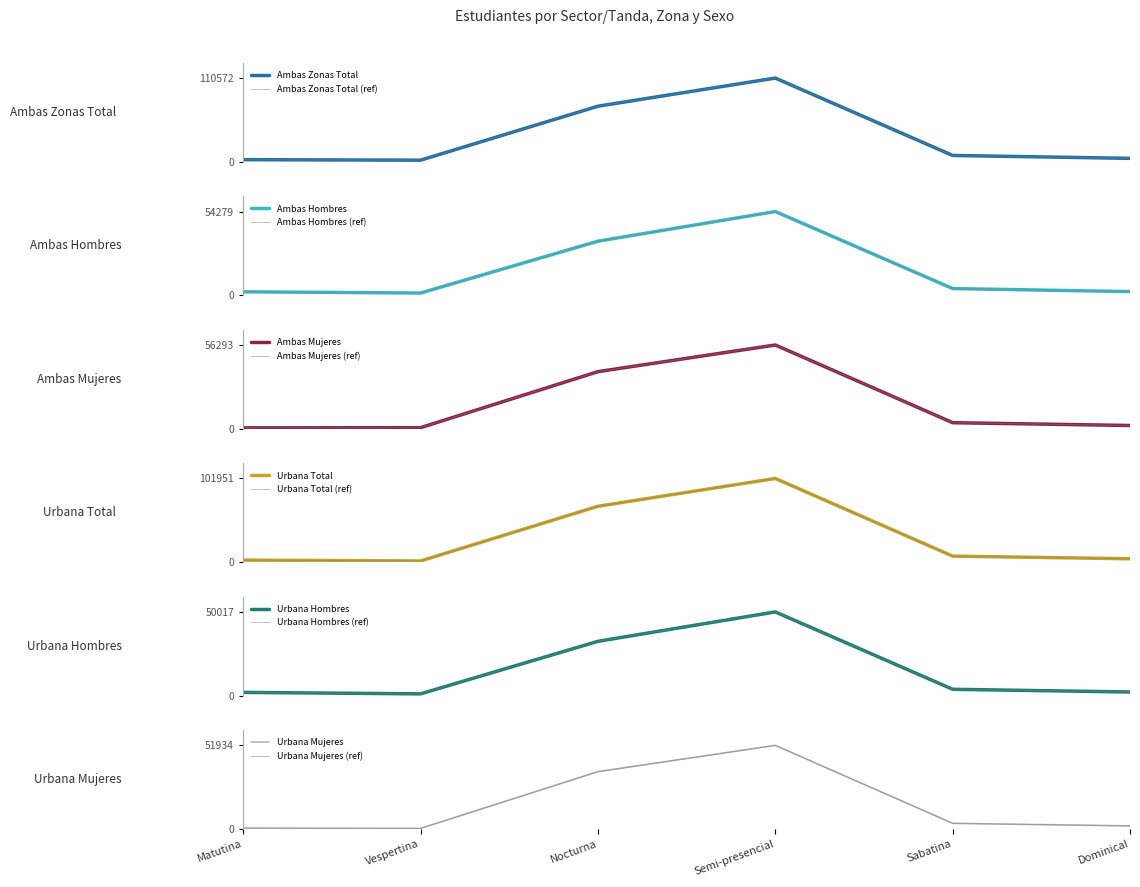

At which category is the sum across all series the highest?

Semi-presencial